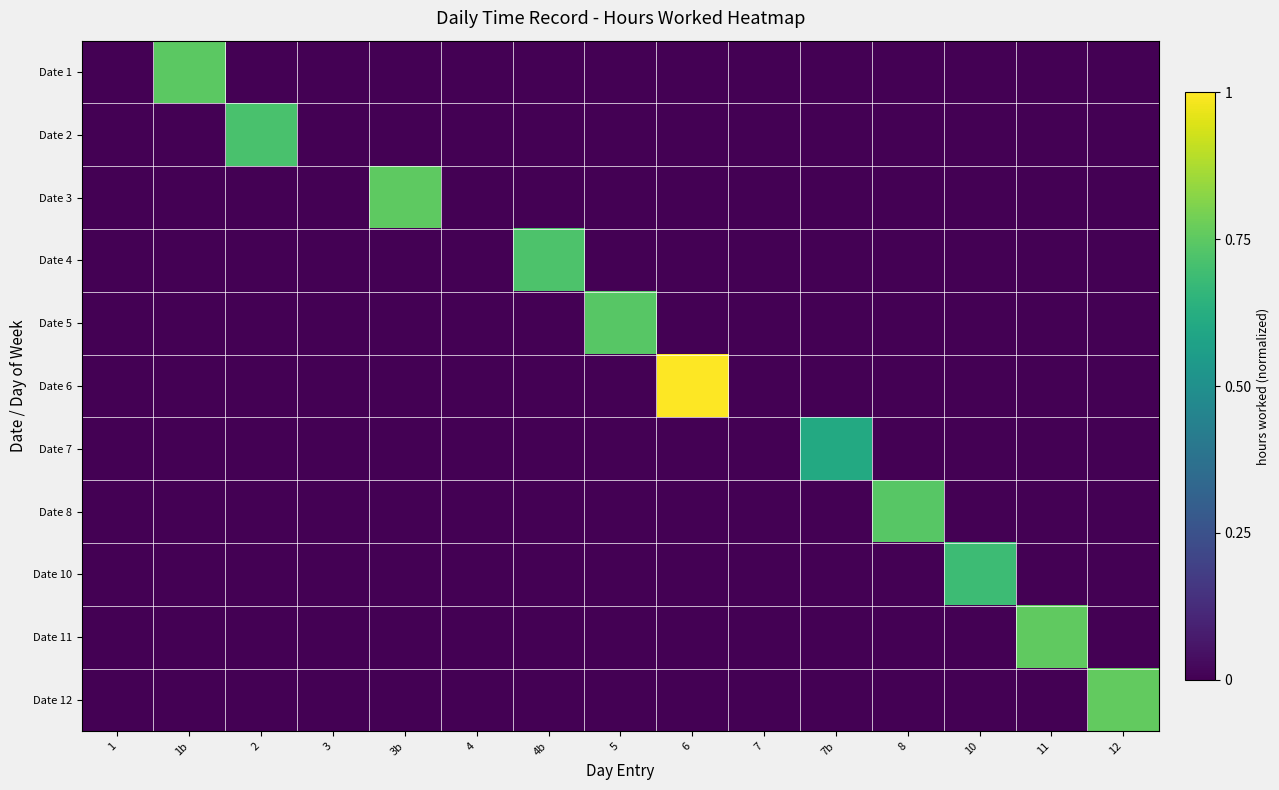

How many categories are shown in the chart?

15